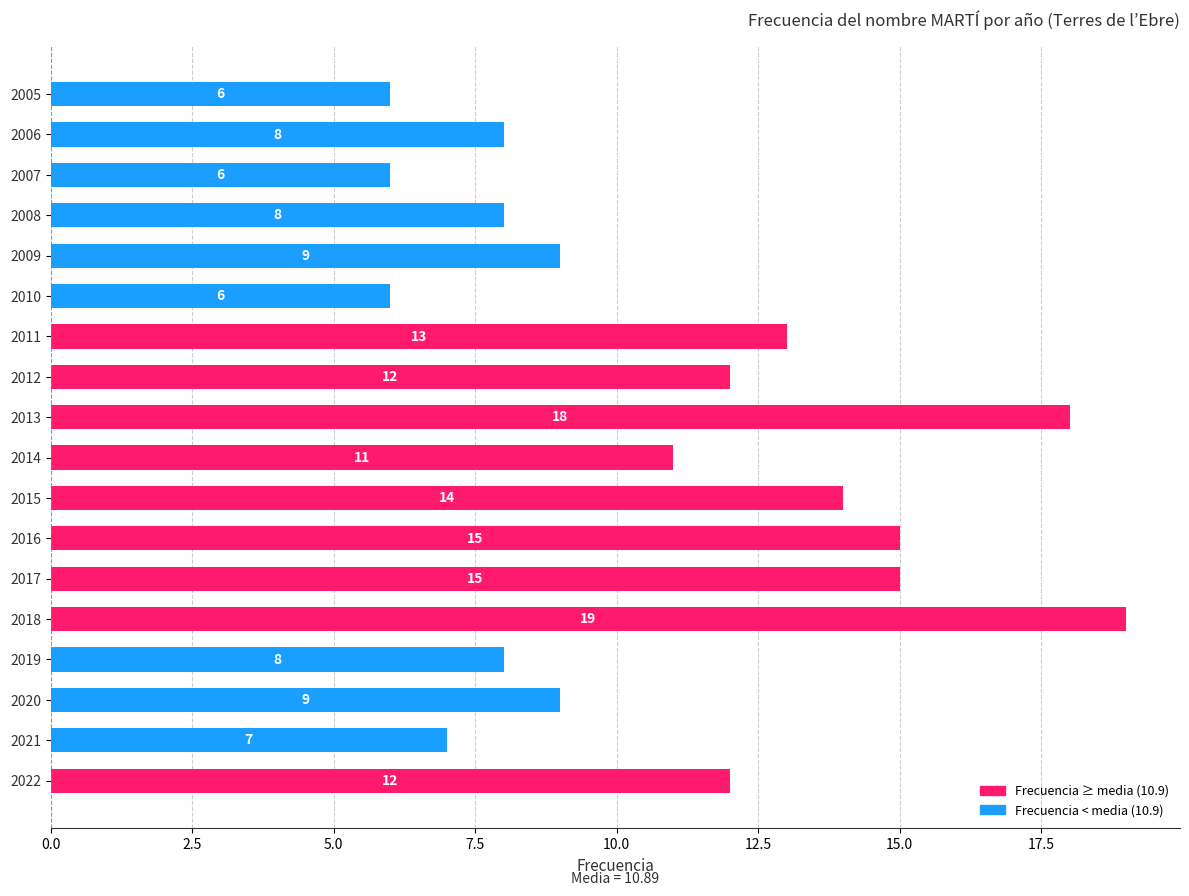

What is the greatest value displayed?

19